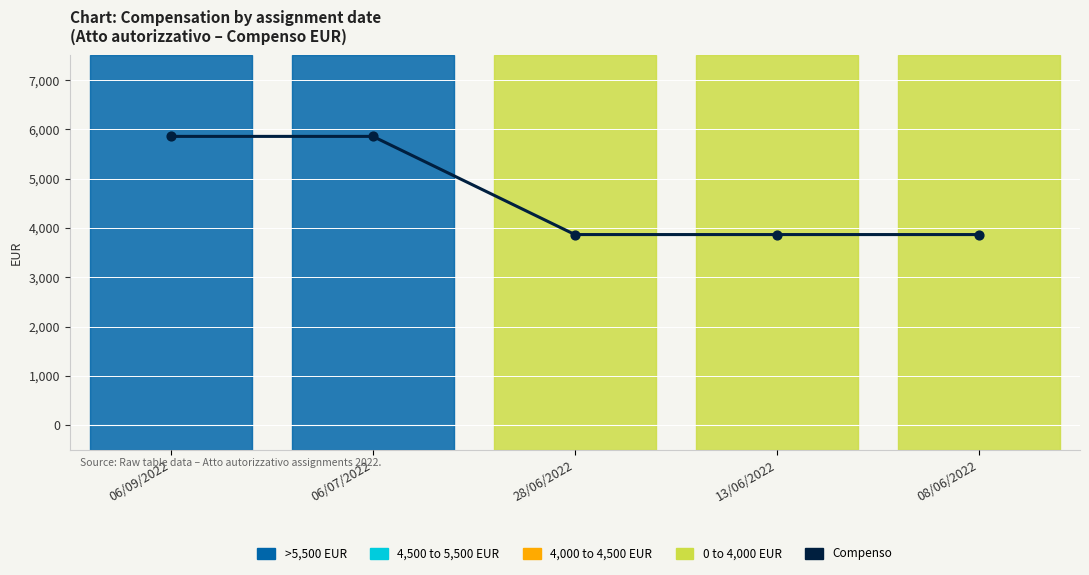

Approximately how many times larger is the value at 06/09/2022 compared to 06/07/2022?

1.0